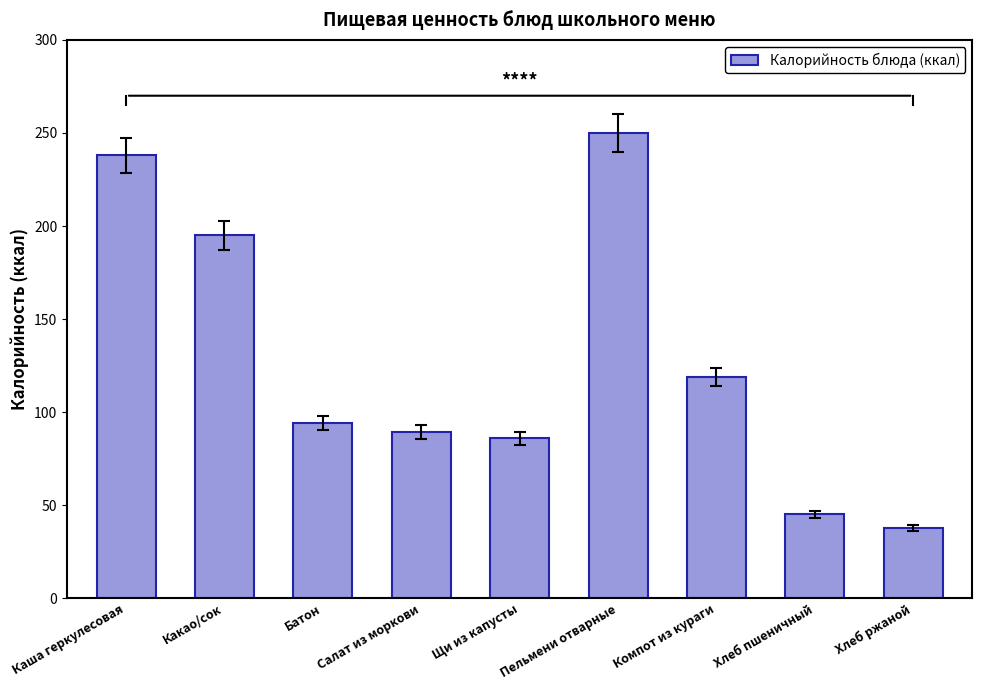

What is the difference between the maximum and minimum values?

212.0